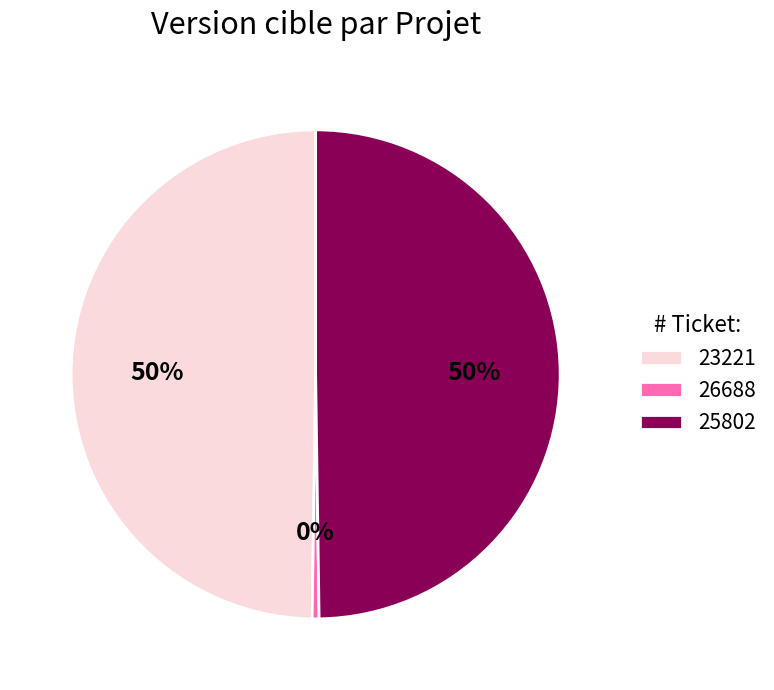

To the nearest percent, what is the combined percentage of 26688 and 23221?

50%